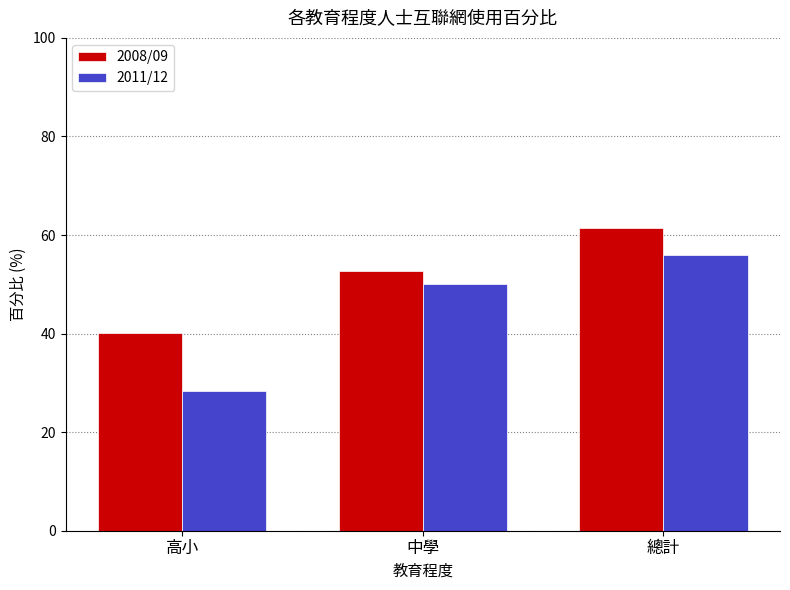

At how many categories does at least one series exceed 51?

2